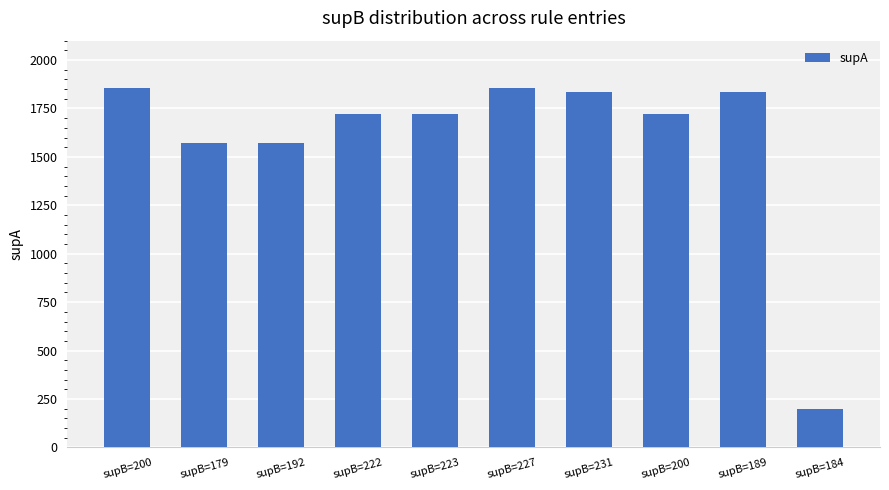

What is the label of the 6th bar from the right?

supB=223